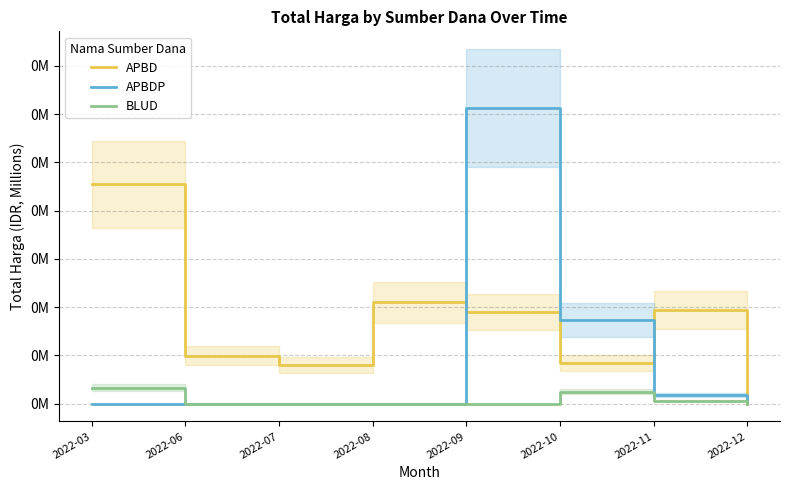

Which category has the lowest value across all series?

2022-12